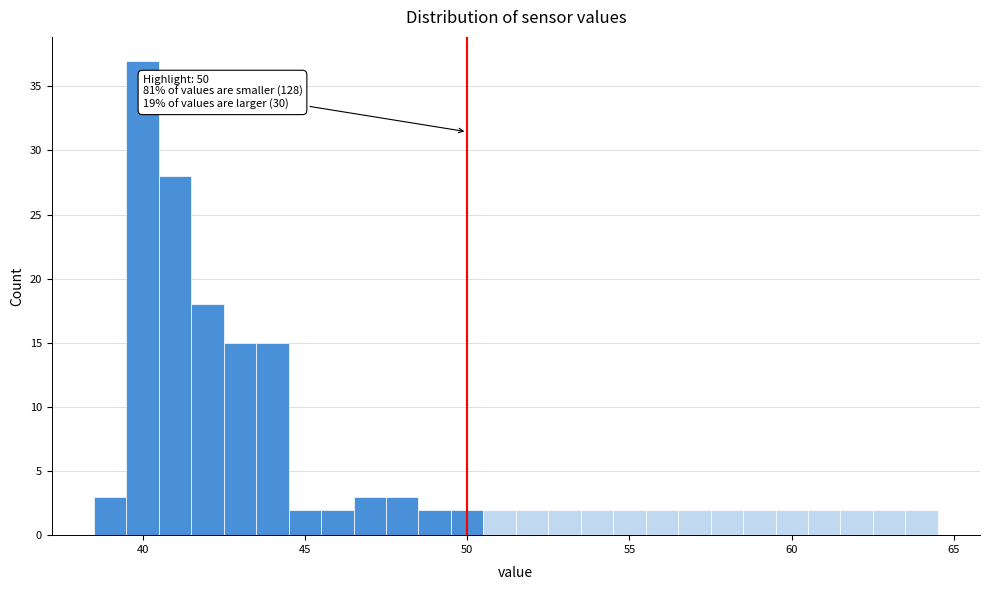

Around what value on the x-axis is the tallest bar? Give the approximate position of its centre, as read against the axis.

40.0